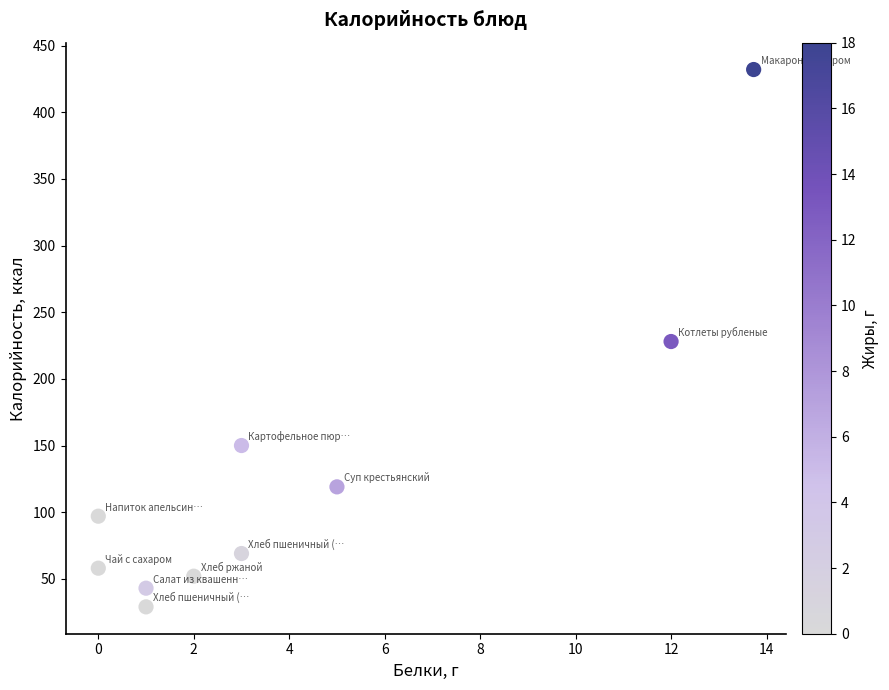

What is the range of Y values (max minus min)?

403